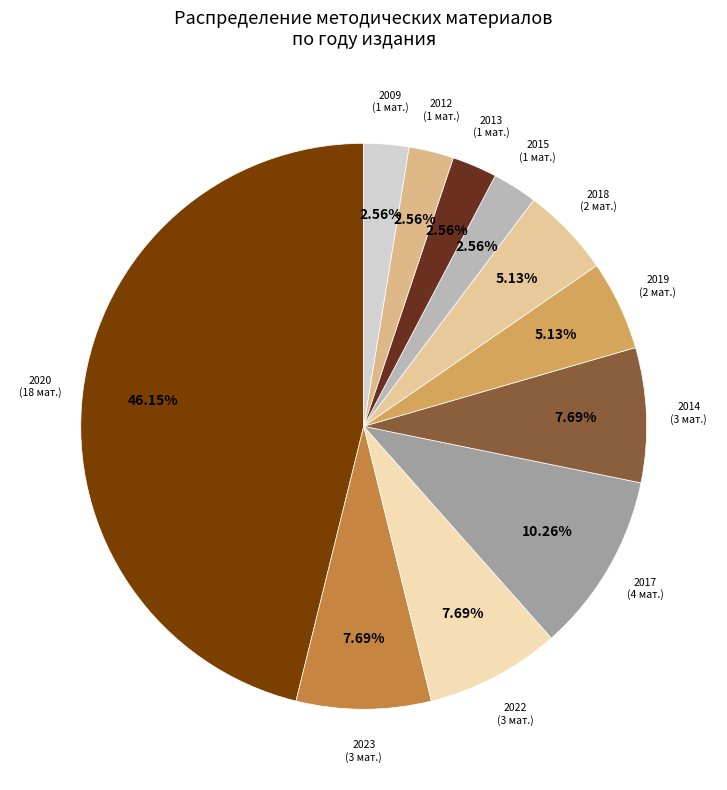

Count the number of slices in the pie.

11